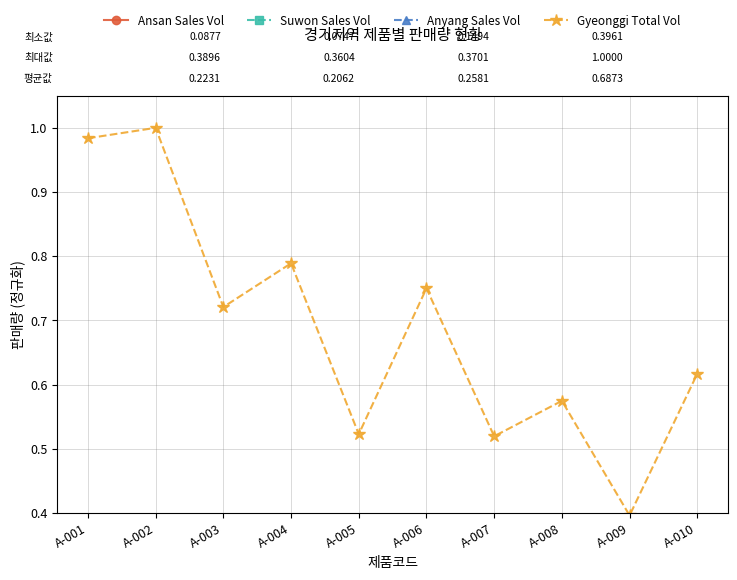

Reading right to left, what are all the values shown in this chart?

Ansan Sales Vol: A-010=0.2	A-009=0.1	A-008=0.3	A-007=0.1	A-006=0.3	A-005=0.2	A-004=0.2	A-003=0.2	A-002=0.3	A-001=0.4
Suwon Sales Vol: A-010=0.3	A-009=0.1	A-008=0.1	A-007=0.2	A-006=0.3	A-005=0.1	A-004=0.3	A-003=0.2	A-002=0.4	A-001=0.3
Anyang Sales Vol: A-010=0.1	A-009=0.2	A-008=0.2	A-007=0.2	A-006=0.2	A-005=0.3	A-004=0.3	A-003=0.3	A-002=0.4	A-001=0.3
Gyeonggi Total Vol: A-010=0.6	A-009=0.4	A-008=0.6	A-007=0.5	A-006=0.8	A-005=0.5	A-004=0.8	A-003=0.7	A-002=1.0	A-001=1.0